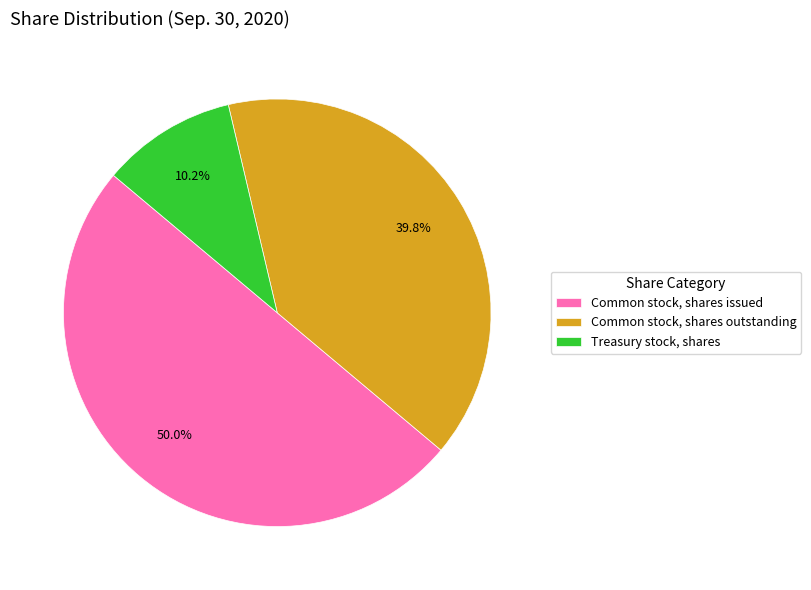

Count the number of slices in the pie.

3